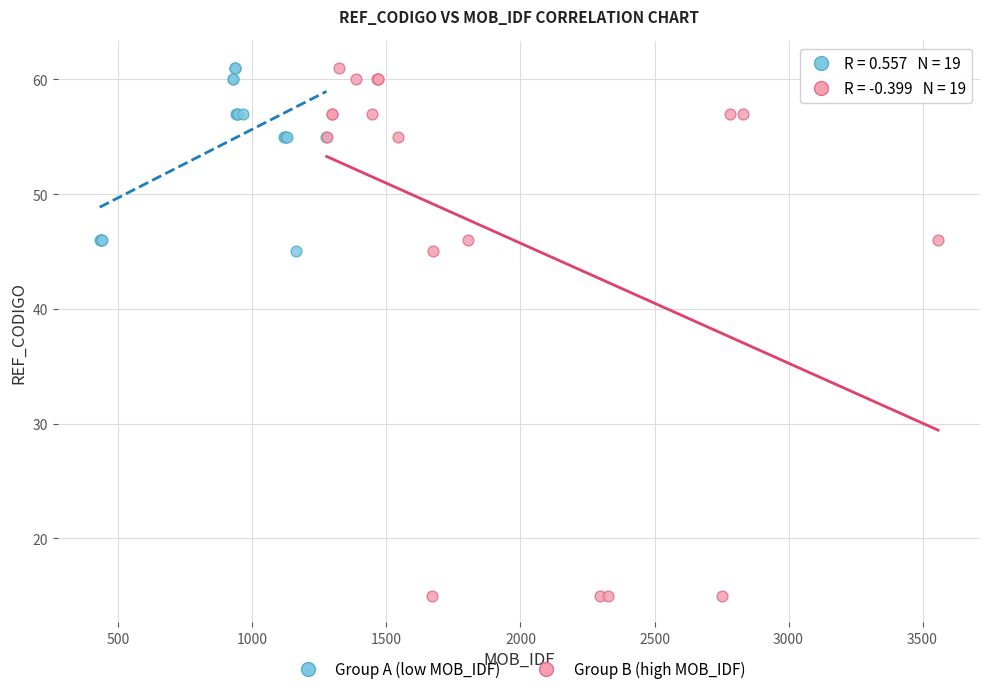

Which series reaches the minimum Y coordinate?

Group B (high MOB_IDF)